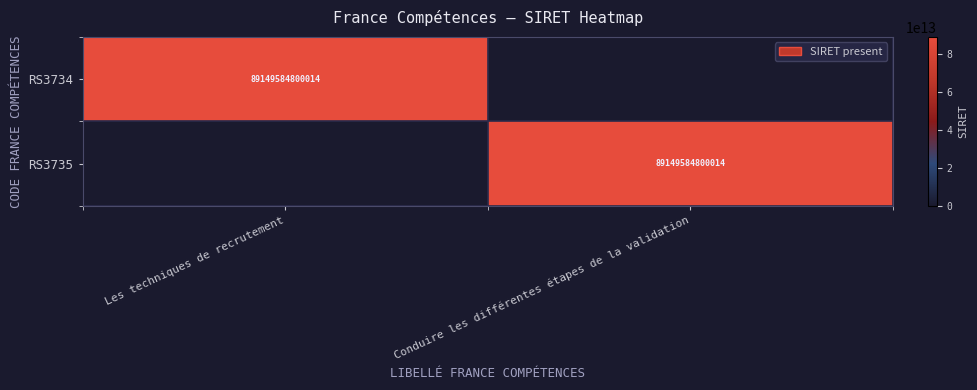

The RS3735 series shows 31828806416046 at Conduire les différentes étapes de la validation. True or false?

False